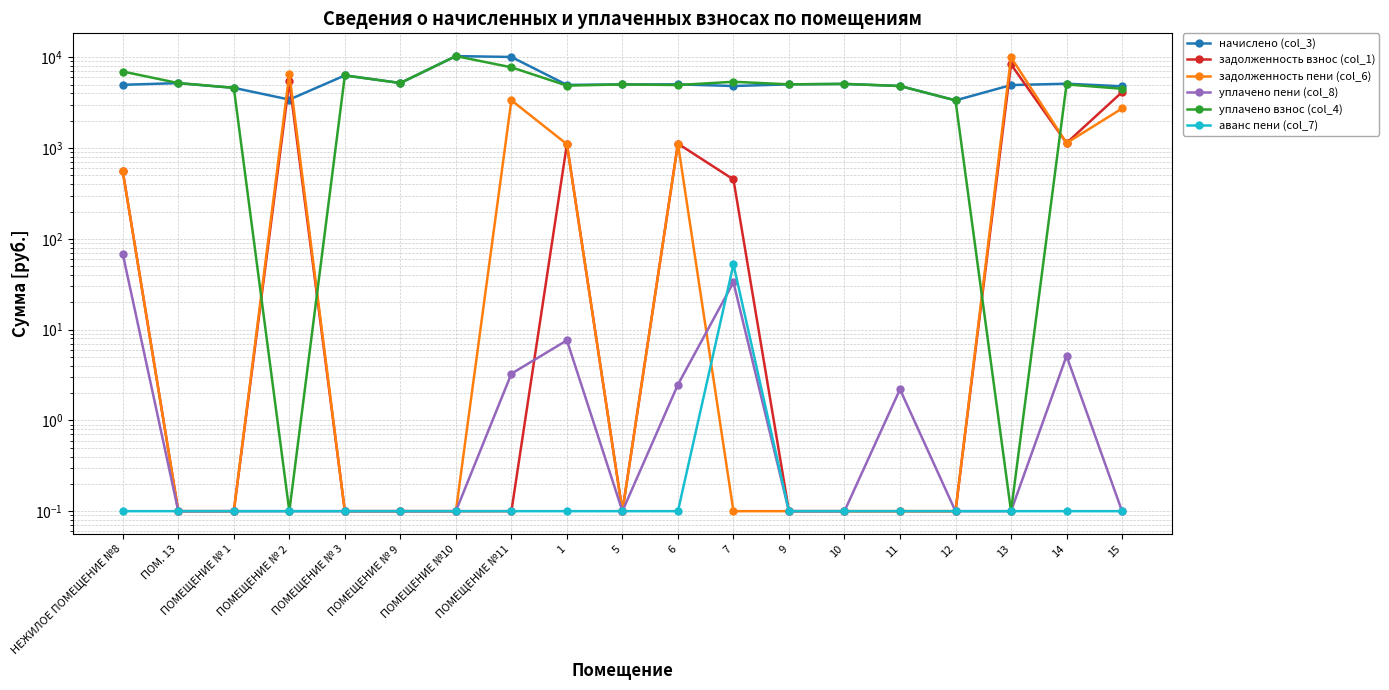

What is the maximum value for уплачено взнос (col_4)?

10310.4